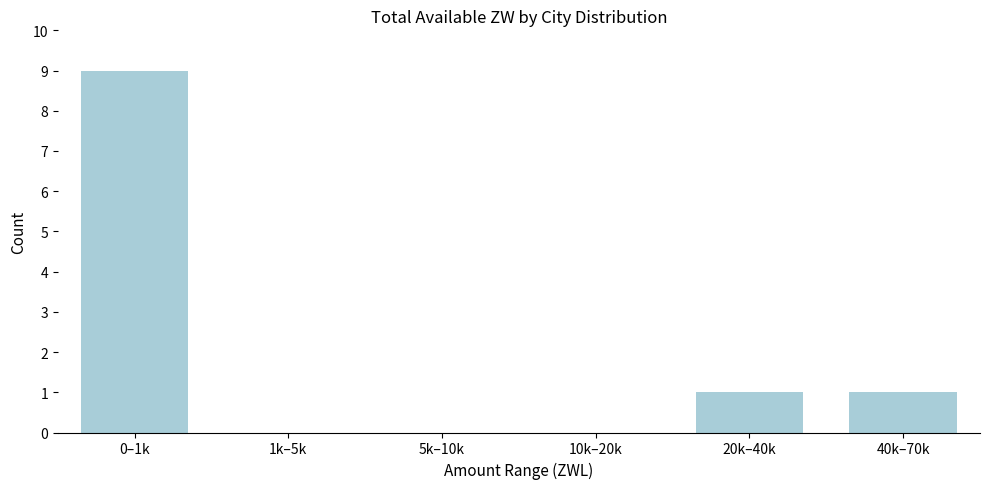

Reading left to right, list all the values displayed in this chart.

0–1k=9	1k–5k=0	5k–10k=0	10k–20k=0	20k–40k=1	40k–70k=1